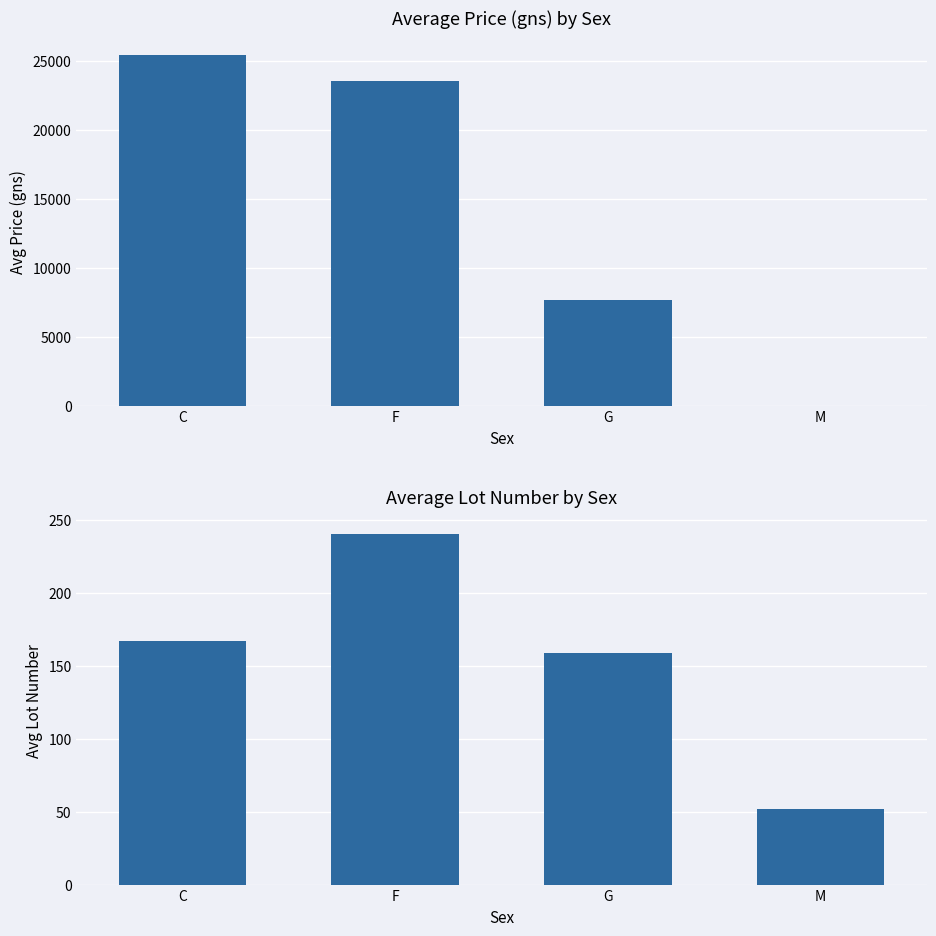

Where is Avg Price (gns) nearest to the value 12708?

G